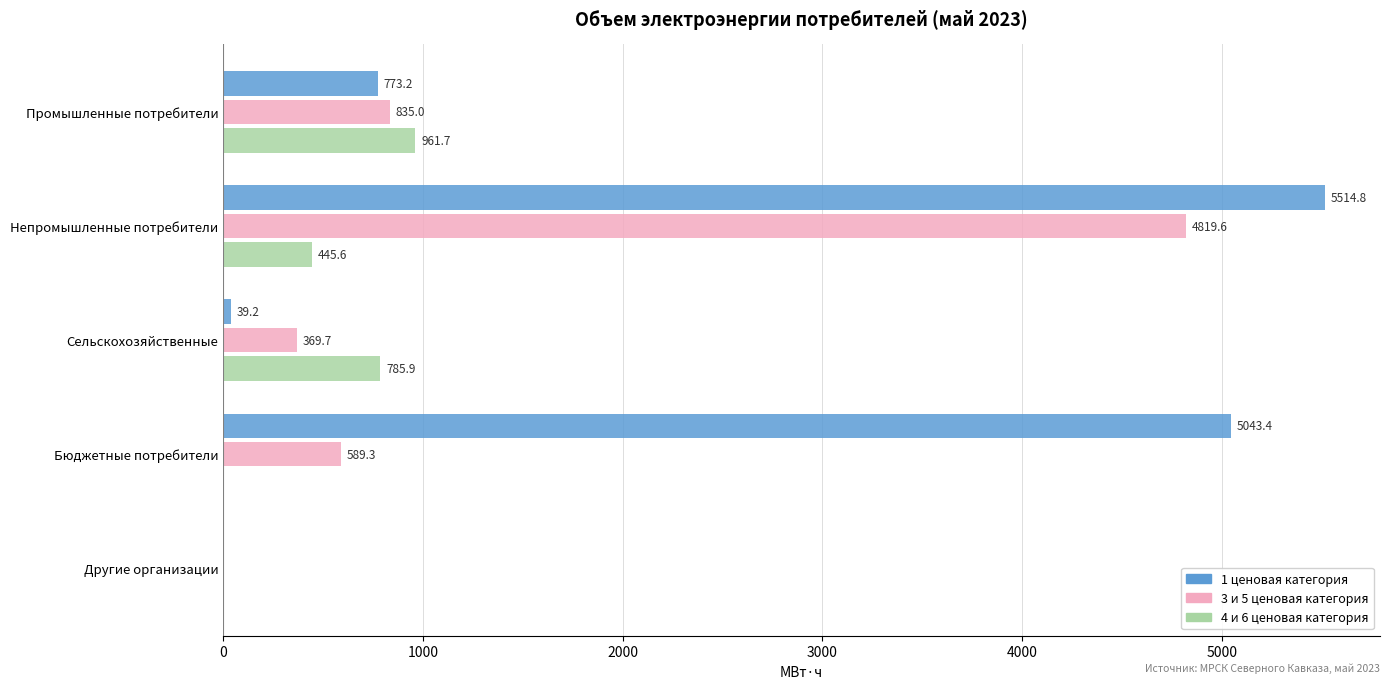

What is the sum of the 3 и 5 ценовая категория values at Бюджетные потребители and Сельскохозяйственные?

959.0